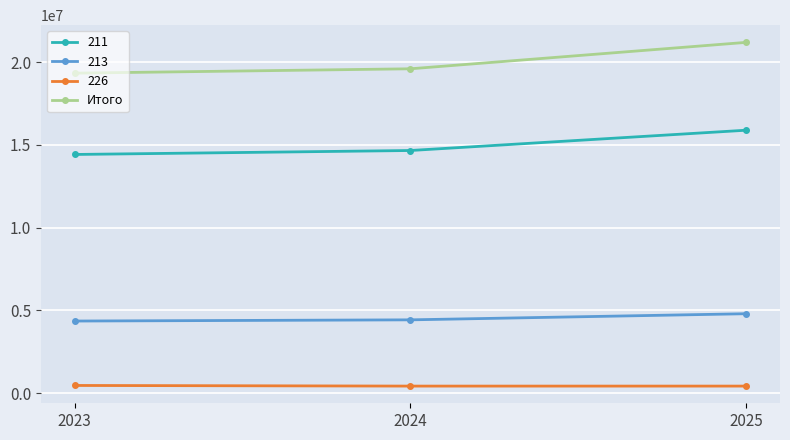

The value of 211 at 2025 is 27604476.0. True or false?

False